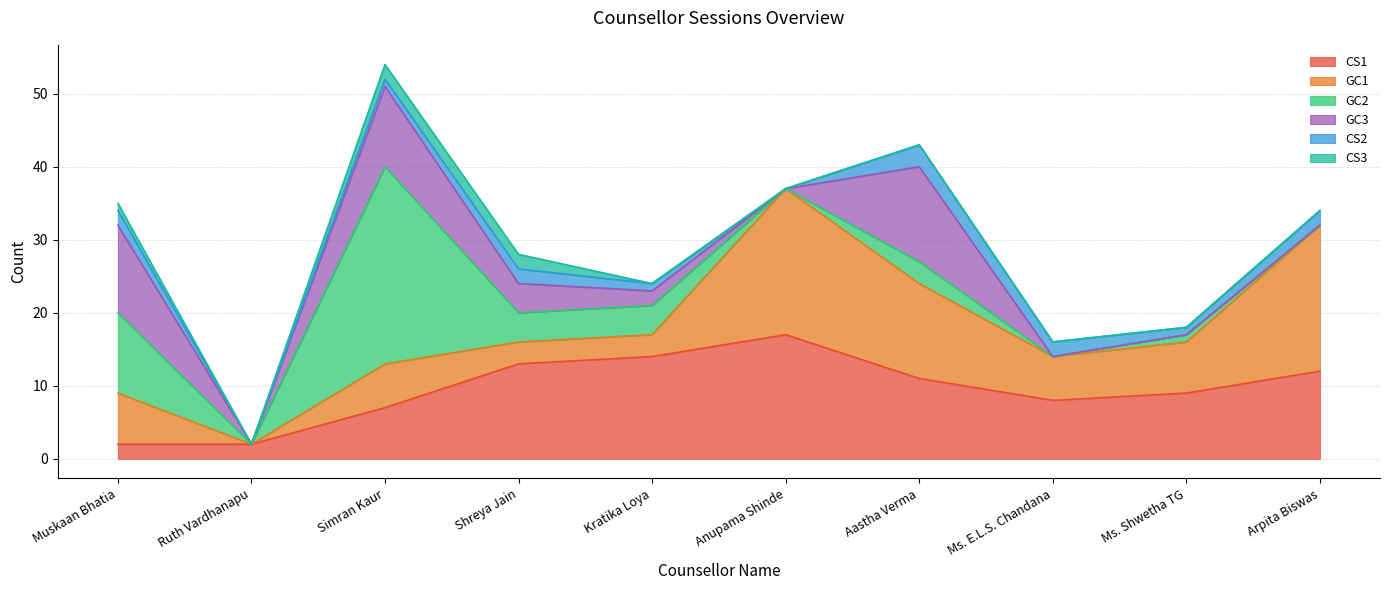

Where is GC3 nearest to the value 6?

Shreya Jain